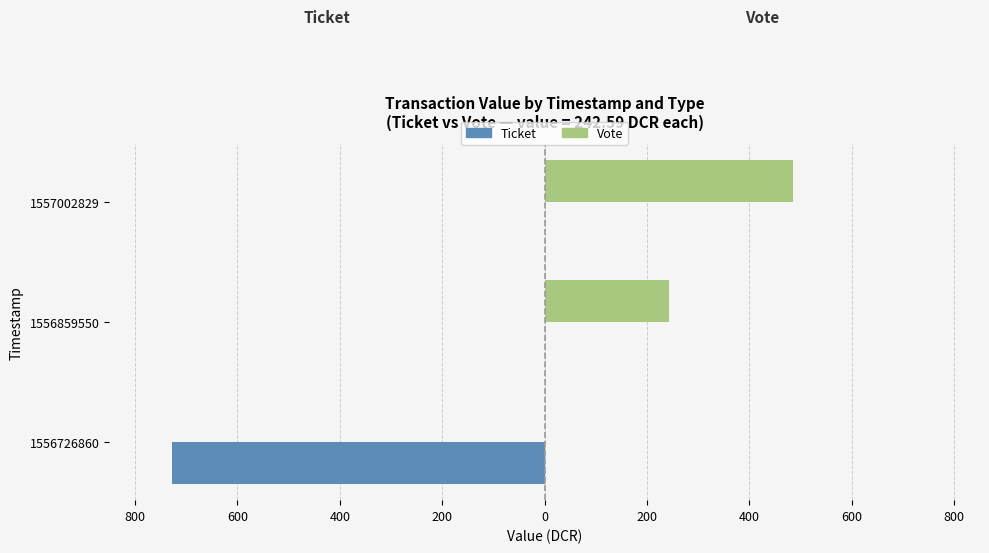

How many data points does each series have?

3